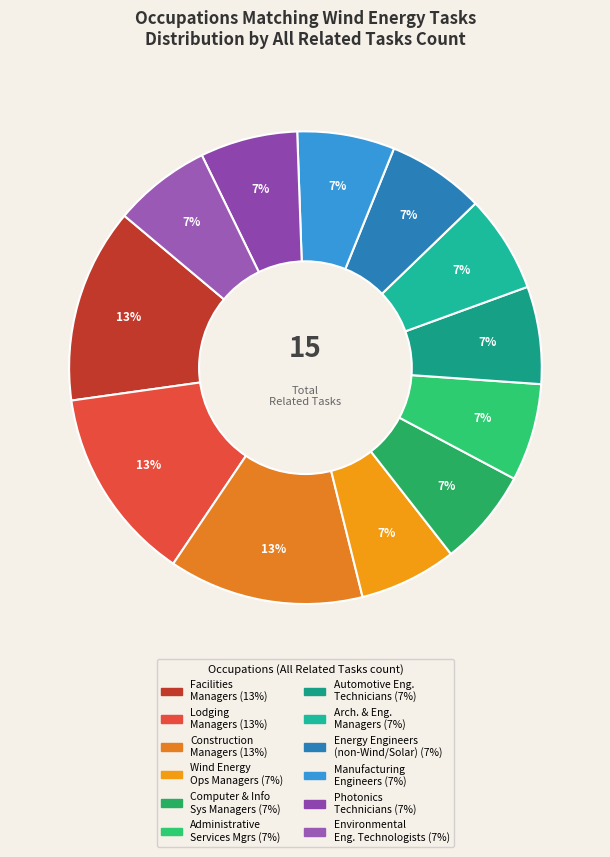

Does any single category account for the majority?

No